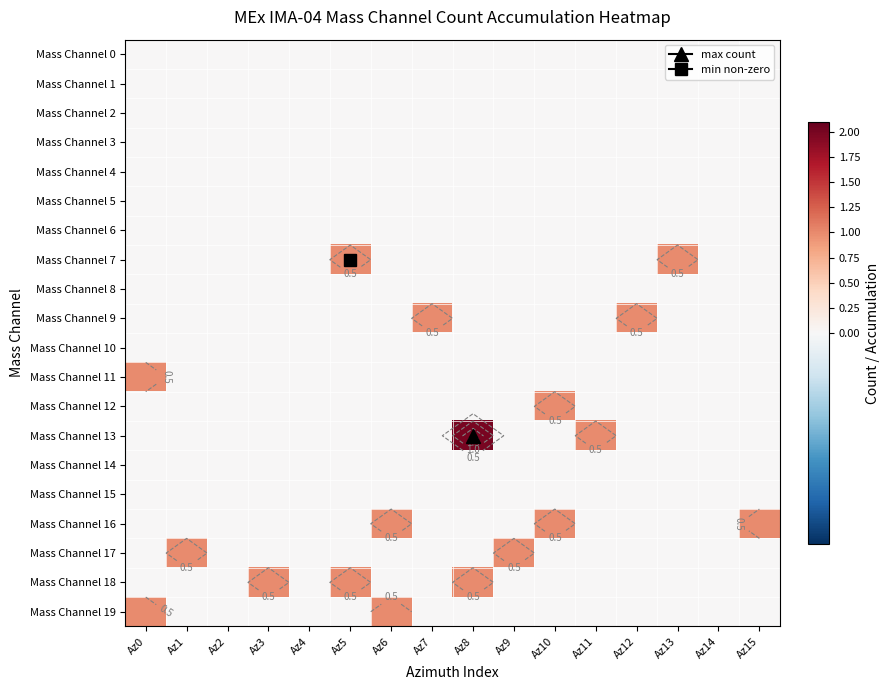

Rank the series by their maximum value, from lowest to highest.

Mass Channel 0, Mass Channel 1, Mass Channel 2, Mass Channel 3, Mass Channel 4, Mass Channel 5, Mass Channel 6, Mass Channel 8, Mass Channel 10, Mass Channel 14, Mass Channel 15, Mass Channel 7, Mass Channel 9, Mass Channel 11, Mass Channel 12, Mass Channel 16, Mass Channel 17, Mass Channel 18, Mass Channel 19, Mass Channel 13